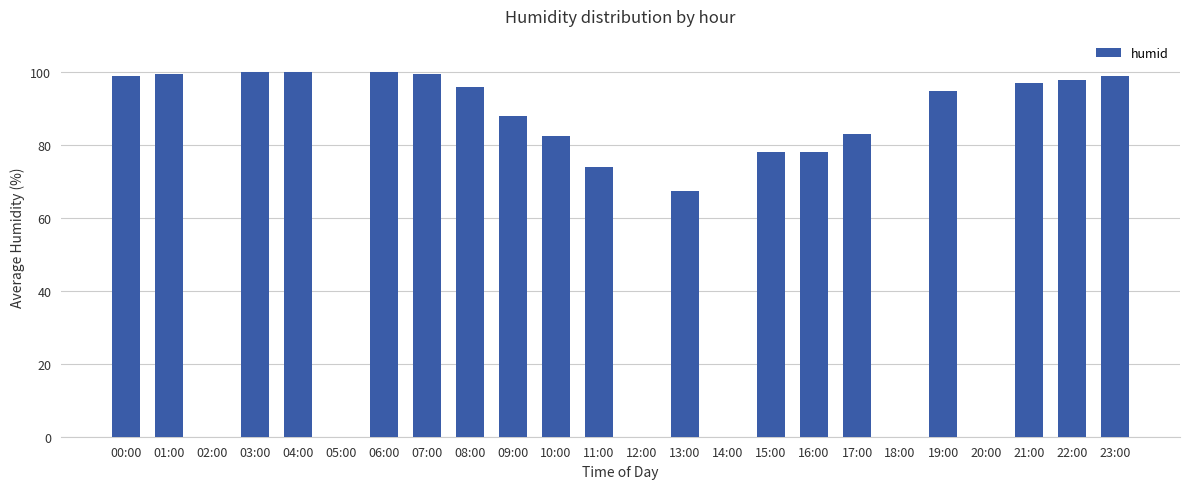

What is the average value?

68.1